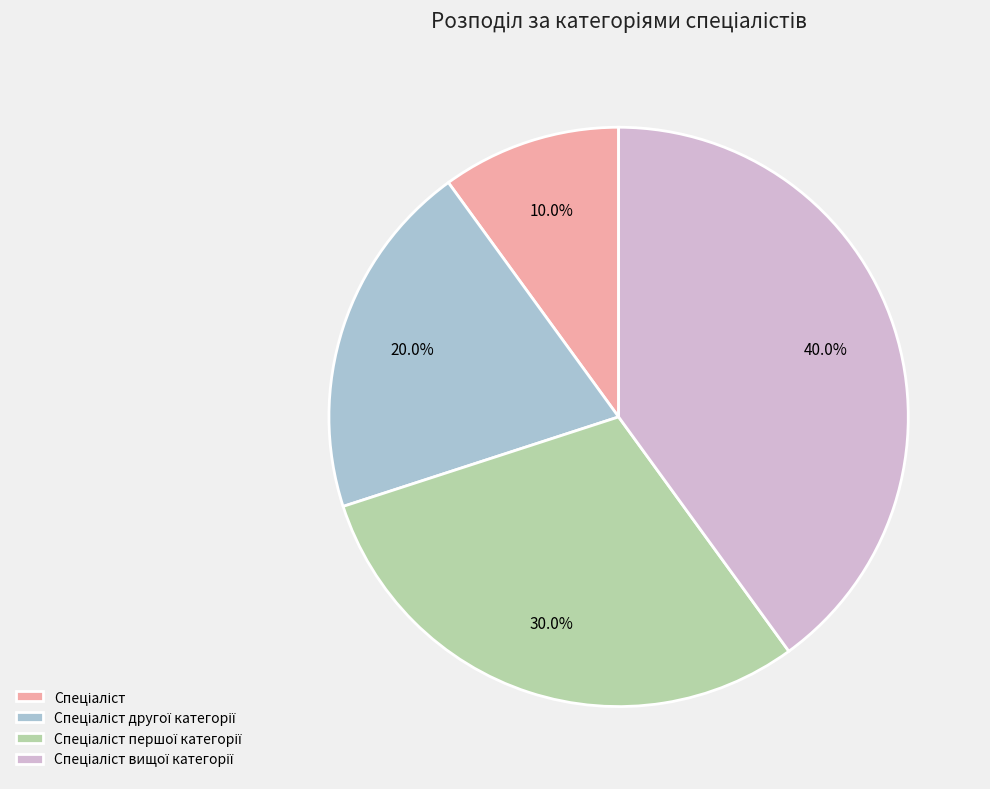

To the nearest percent, what is the difference between the largest and smallest slice percentages?

30%